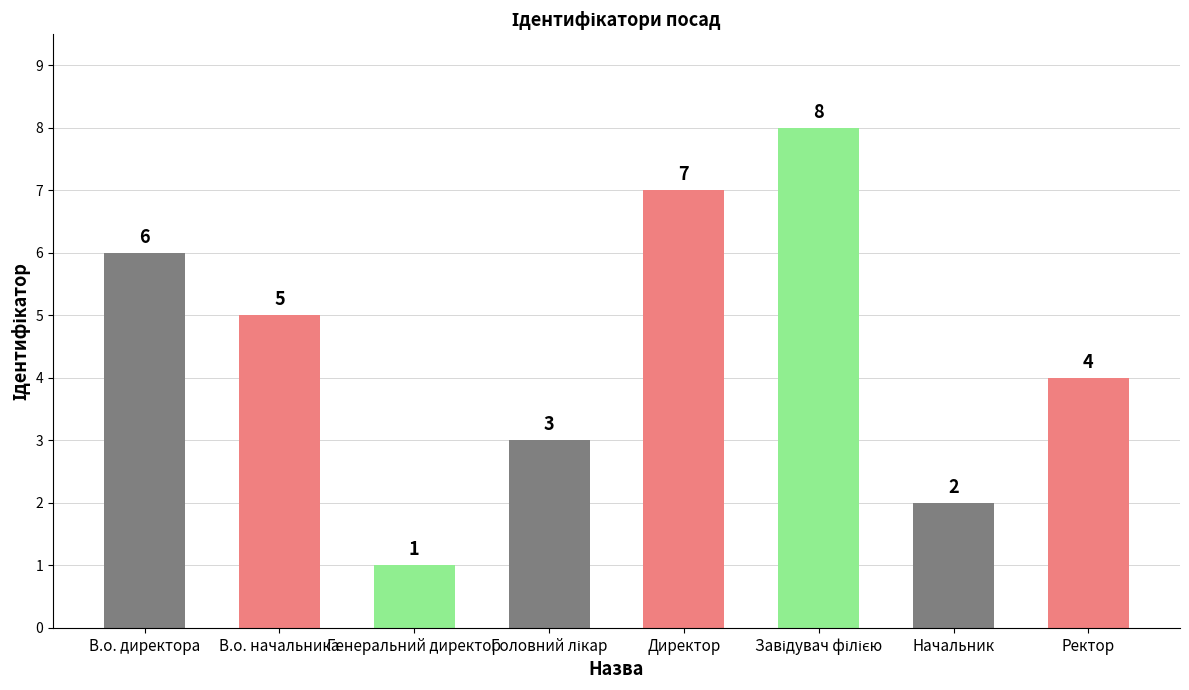

What is the maximum value shown in the chart?

8